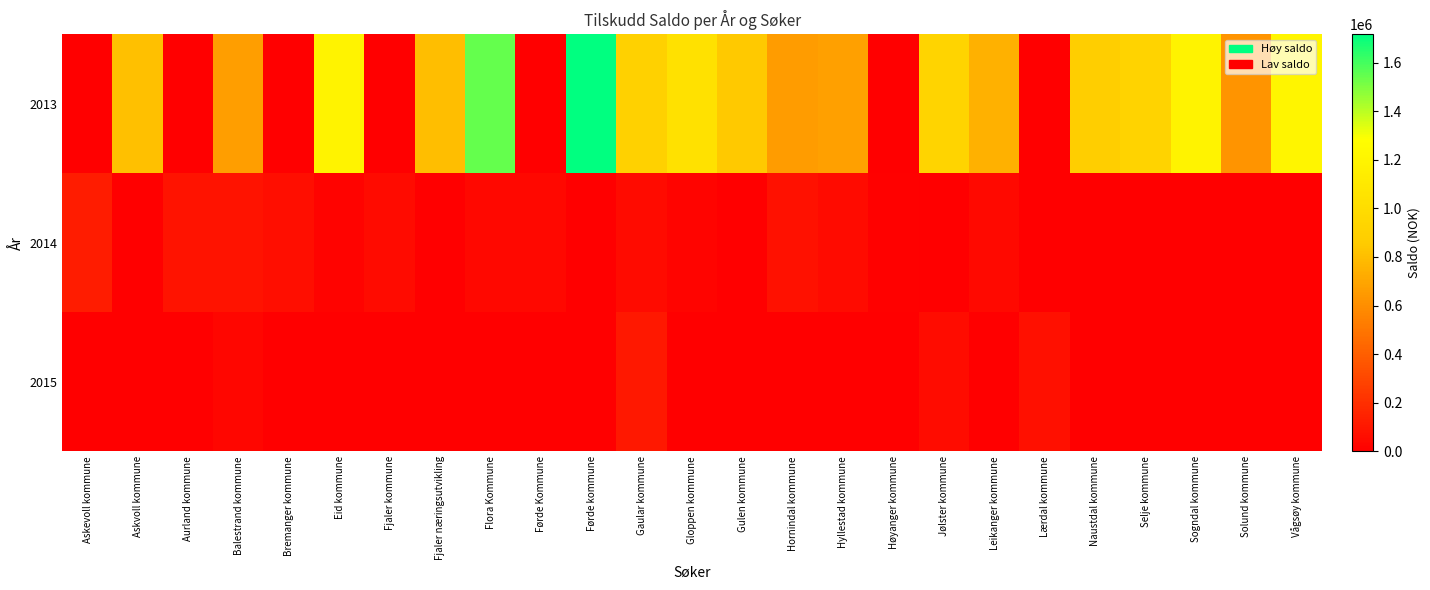

What is the difference between the highest and lowest values at Eid kommune?

1188817